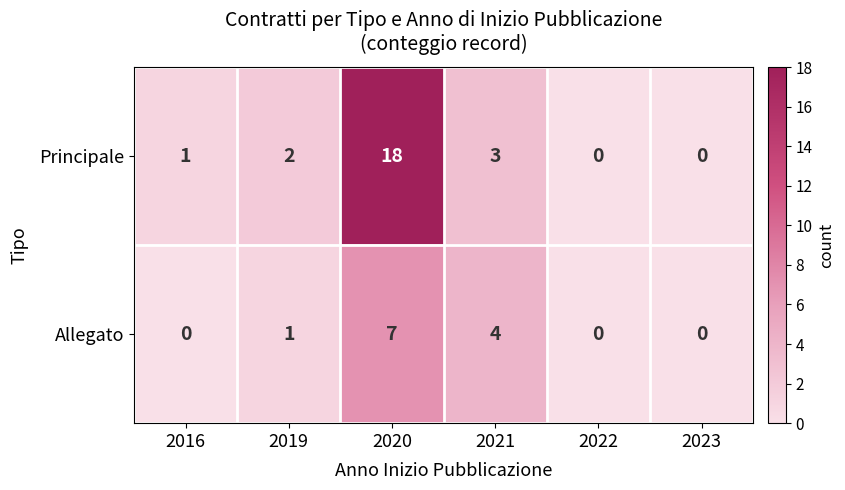

Which series has the largest total across all categories?

Principale